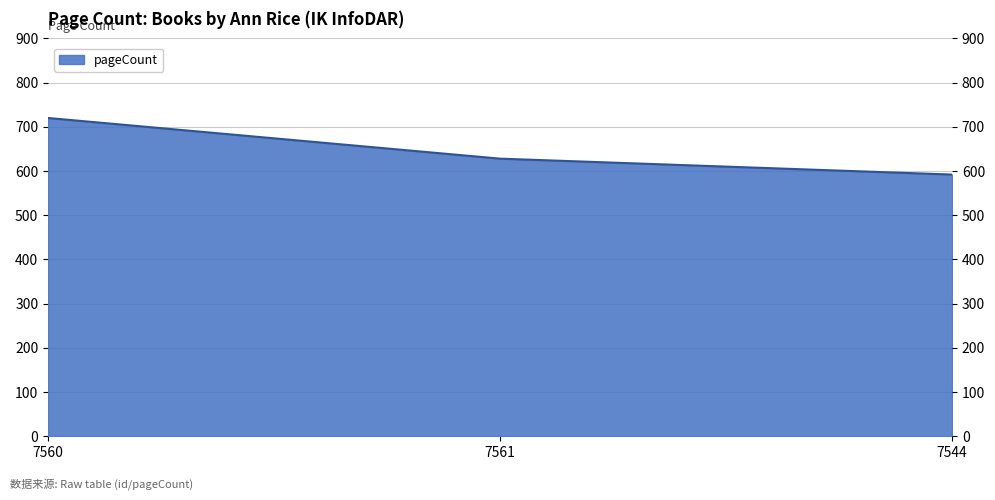

True or false: the data shows 1217 at 7560.

False